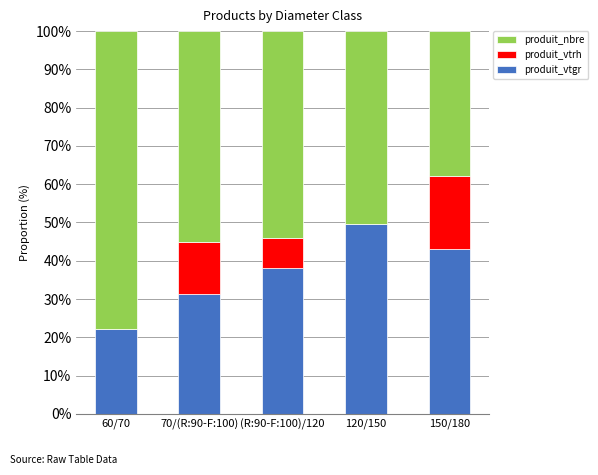

What is the approximate value of produit_vtgr at (R:90-F:100)/120?

38.1